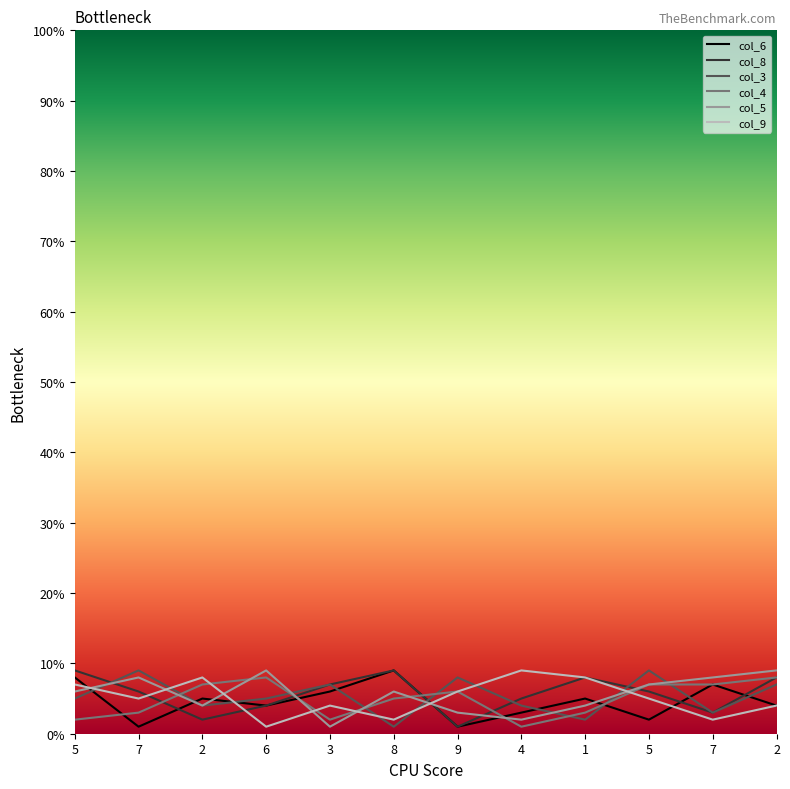

Reading left to right, list all the values displayed in this chart.

col_6: 8	1	5	4	6	9	1	3	5	2	7	4
col_8: 9	6	2	4	7	9	1	5	8	6	3	8
col_3: 5	9	4	5	7	1	8	4	2	9	3	7
col_4: 2	3	7	8	2	5	6	1	3	7	7	8
col_5: 6	8	4	9	1	6	3	2	4	7	8	9
col_9: 7	5	8	1	4	2	6	9	8	5	2	4